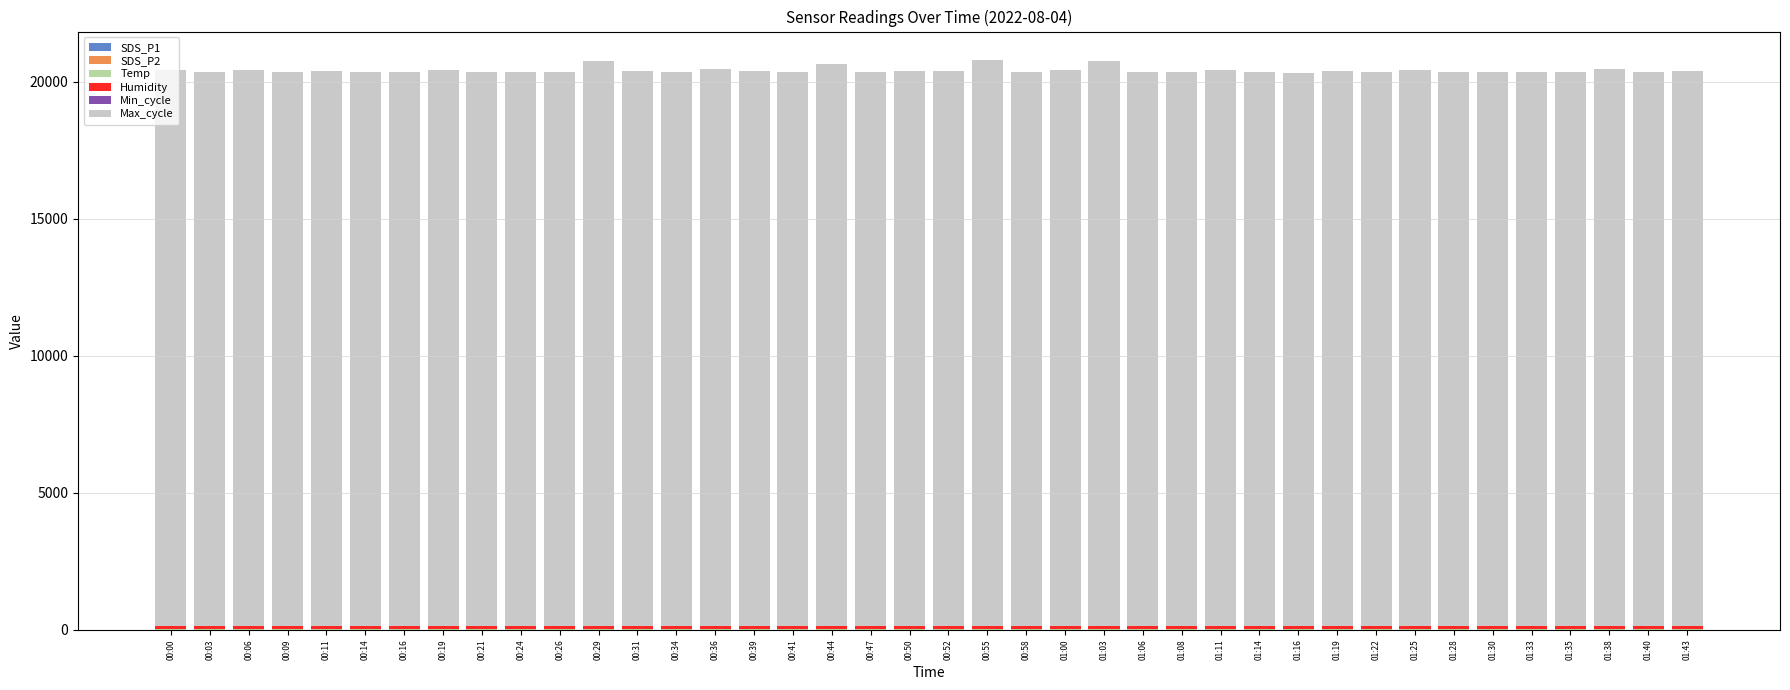

True or false: Temp has a value of 8.2 at 01:16.

False